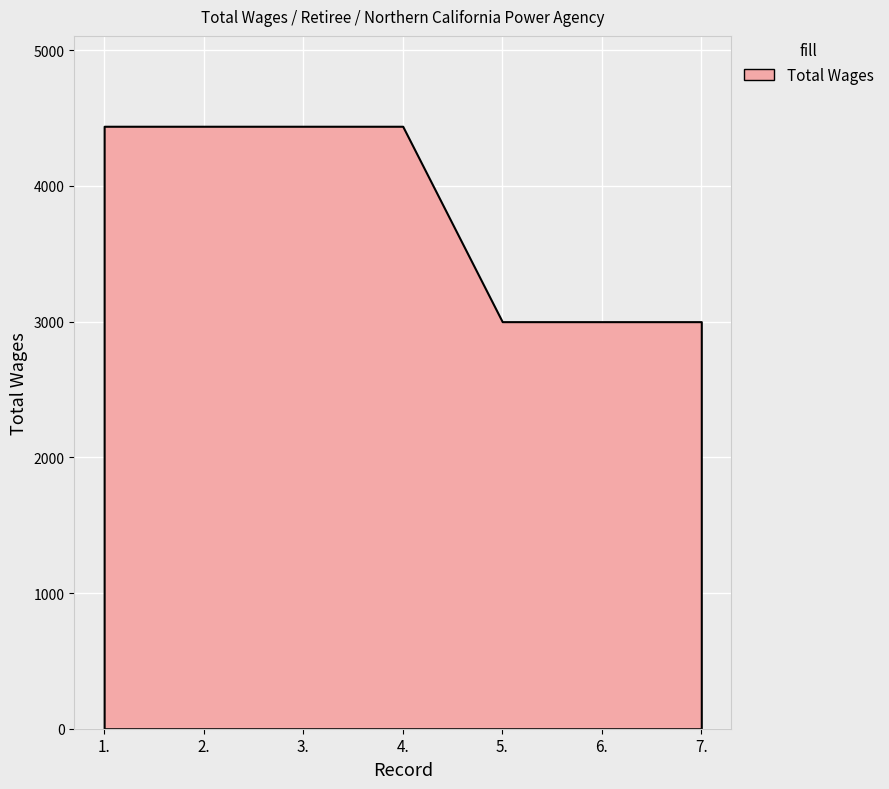

What is the difference between the values at 3. and 6.?

1440